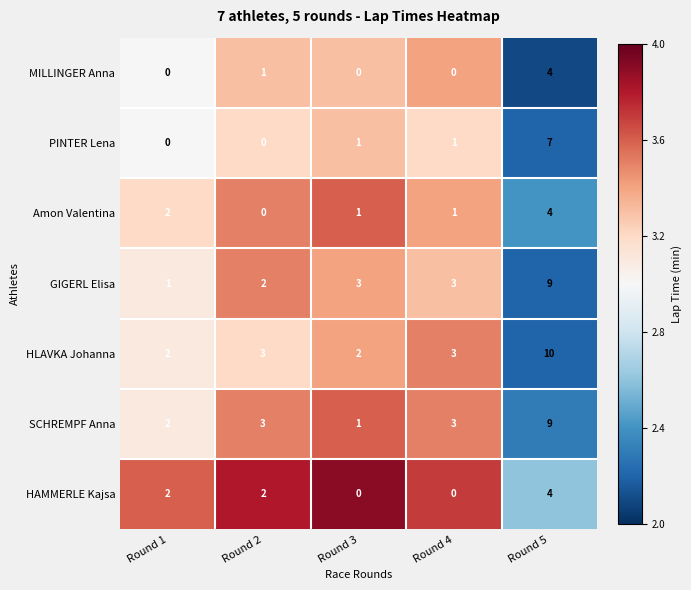

Count the HAMMERLE Kajsa values in the range 0 to 2.

4